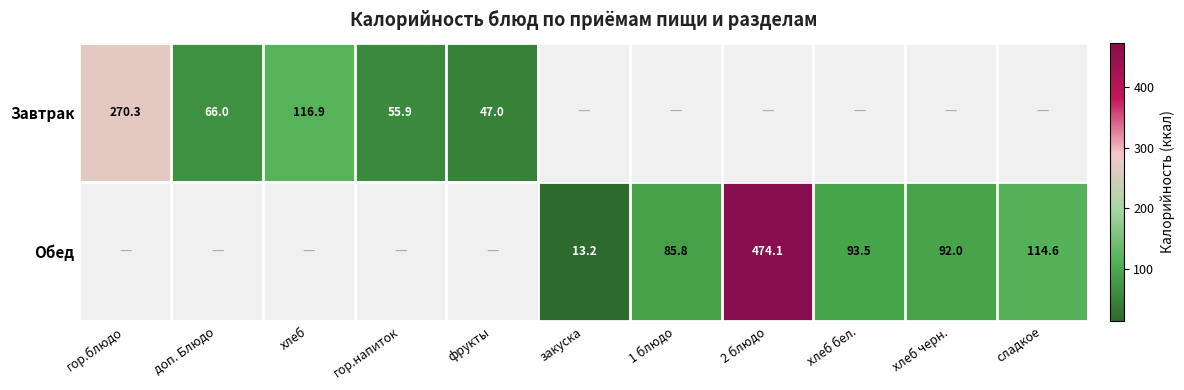

How many series are shown in this chart?

2